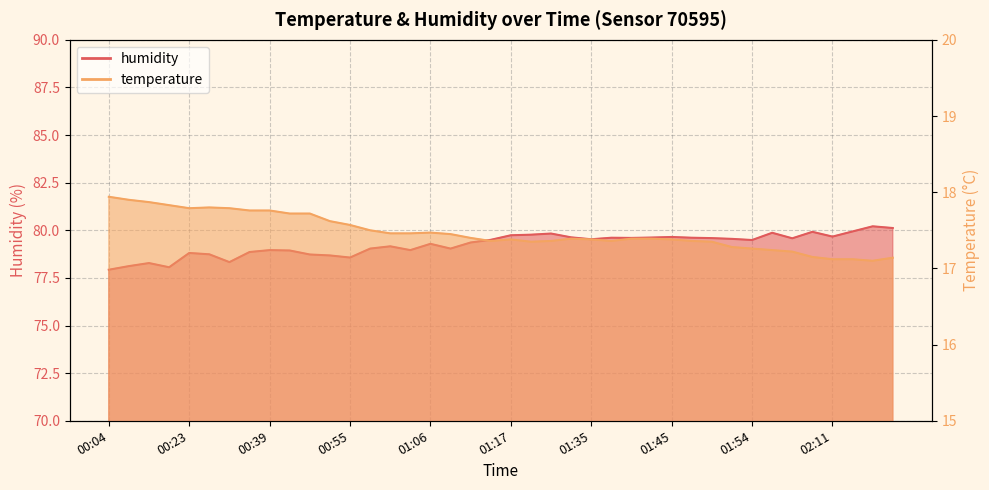

Does the chart have visible grid lines?

Yes